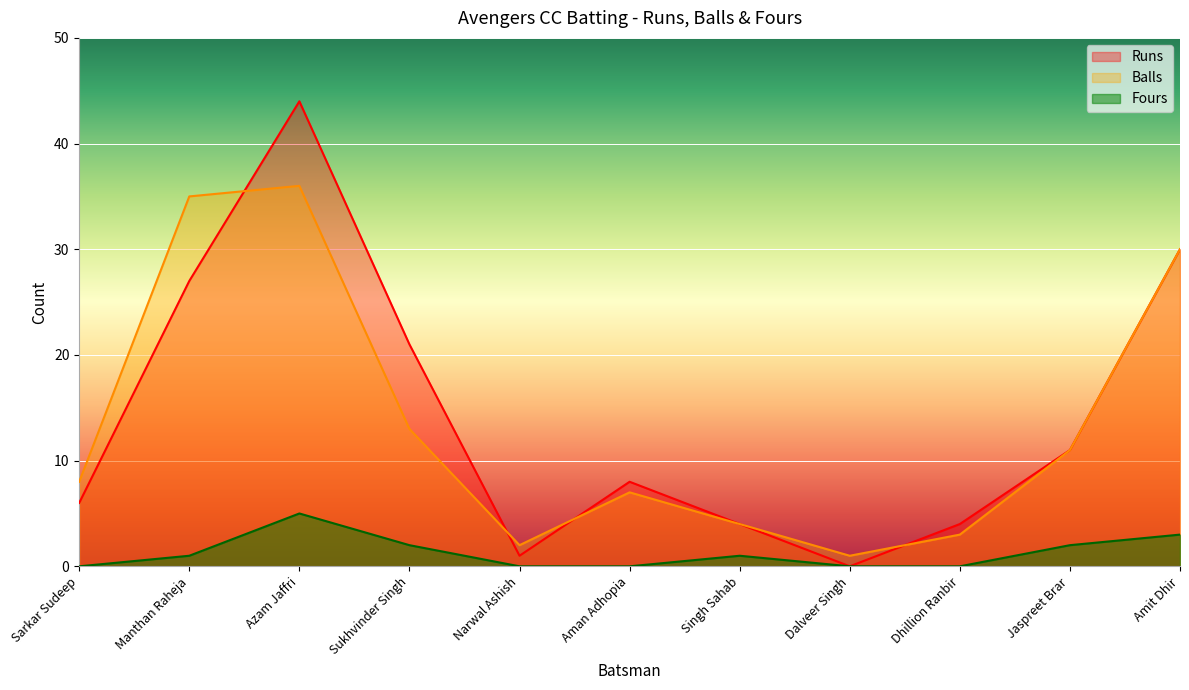

Which series has the widest spread of values?

Runs